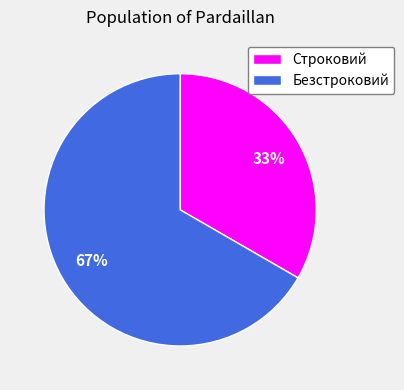

Rank the categories by value from highest to lowest.

Безстроковий, Строковий